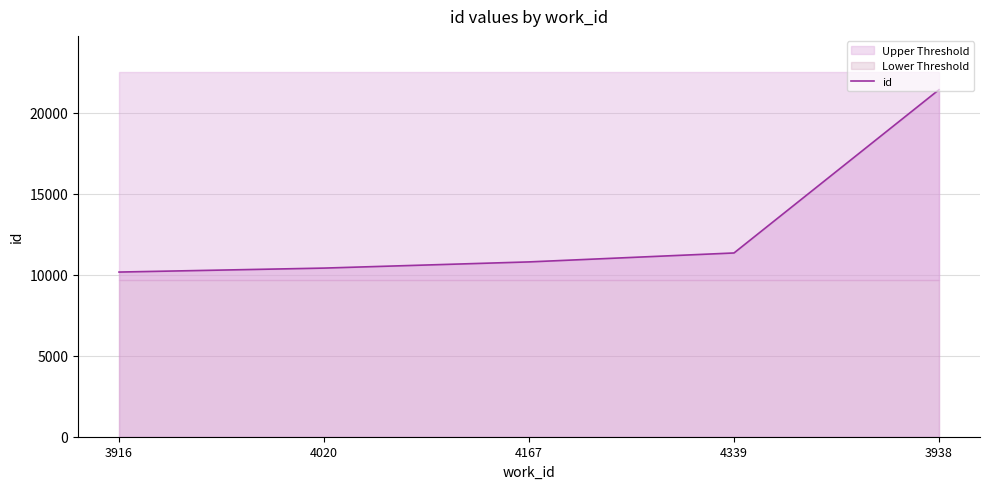

What is the difference between the values at 4167 and 4020?

382